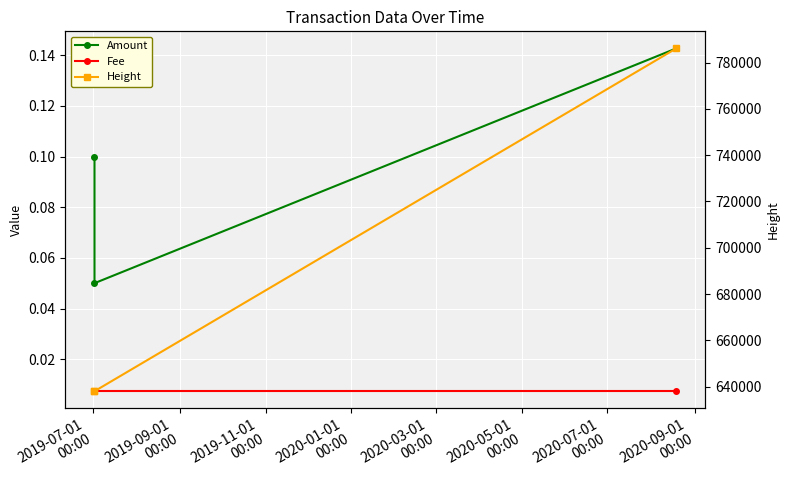

What is the difference between the Amount values at 2019-09-01
00:00 and 2019-07-01
00:00?

0.1